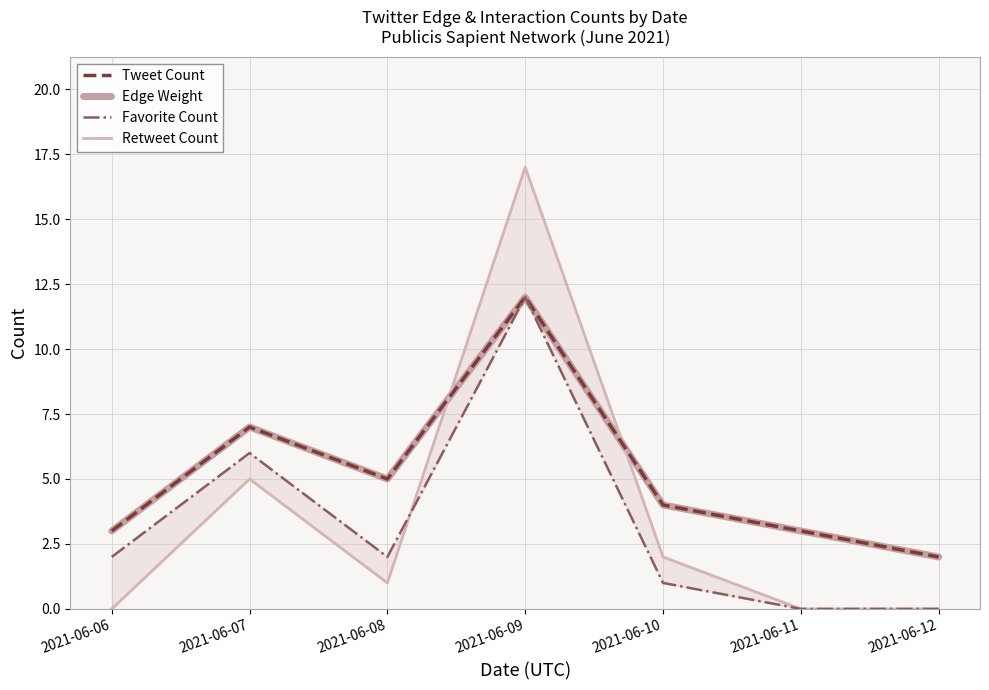

The value of Retweet Count at 2021-06-11 is -9. True or false?

False